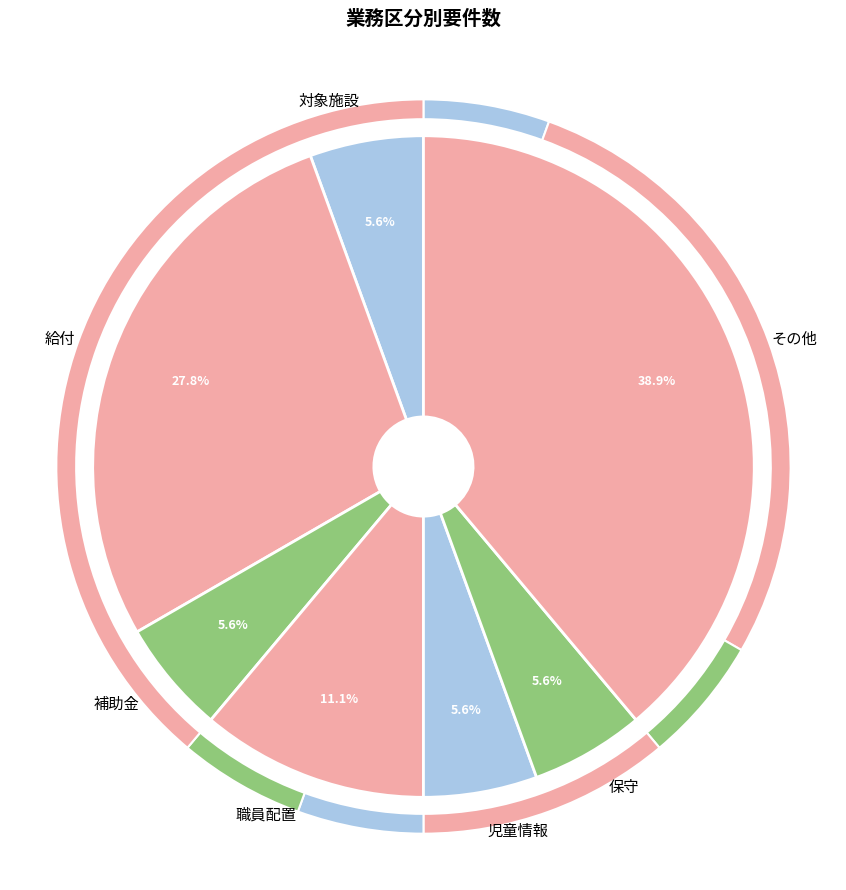

How many segments does this pie chart have?

7